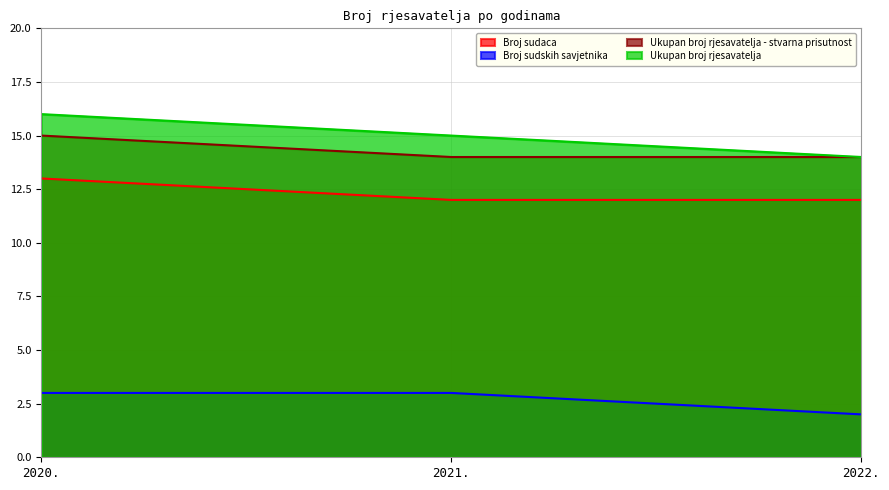

What is the value of the Broj sudaca point at the 3rd from the left?

12